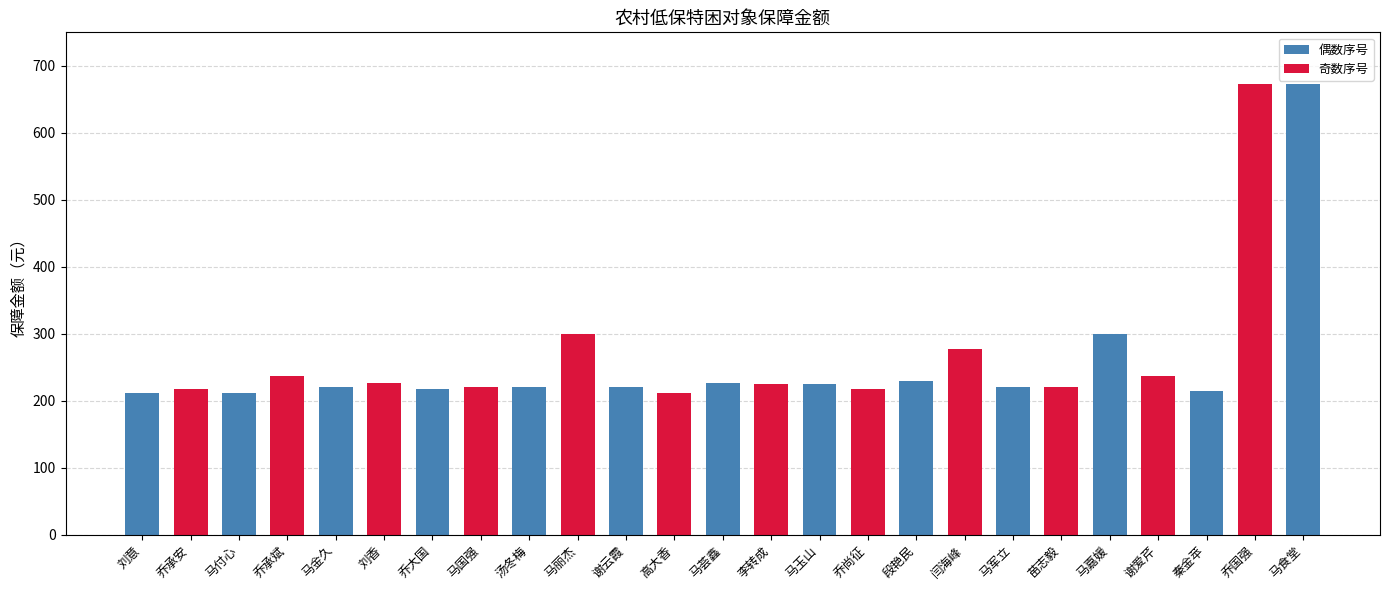

What is the change in value from 马玉山 to 乔尚征?

-8